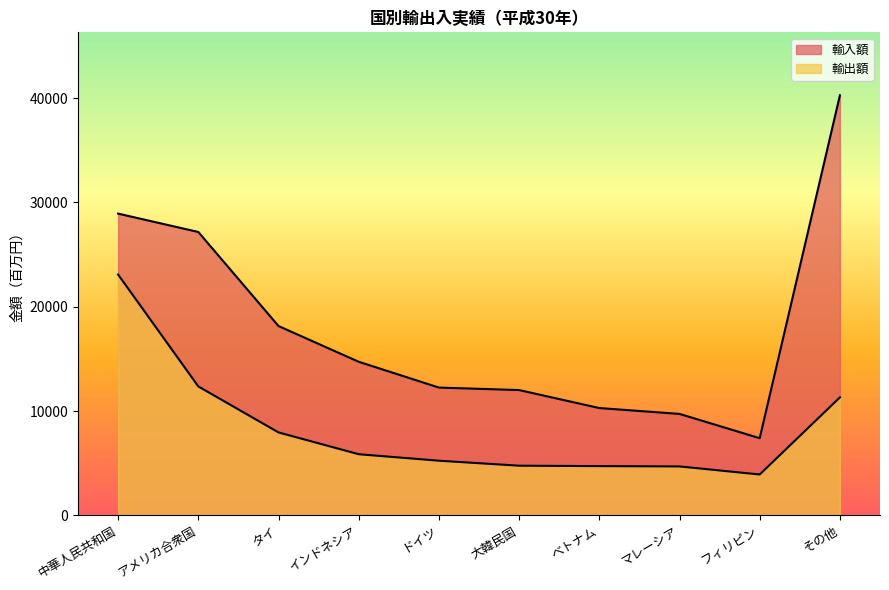

What is the label of the 8th point from the left?

マレーシア